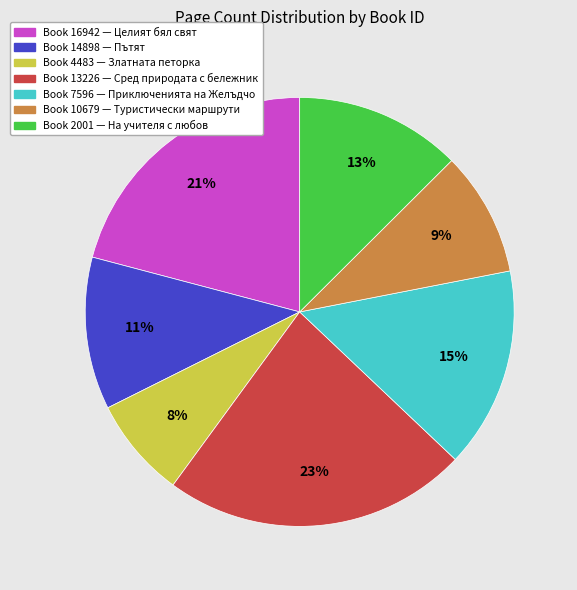

To the nearest percent, what is the difference between the largest and smallest slice percentages?

15%